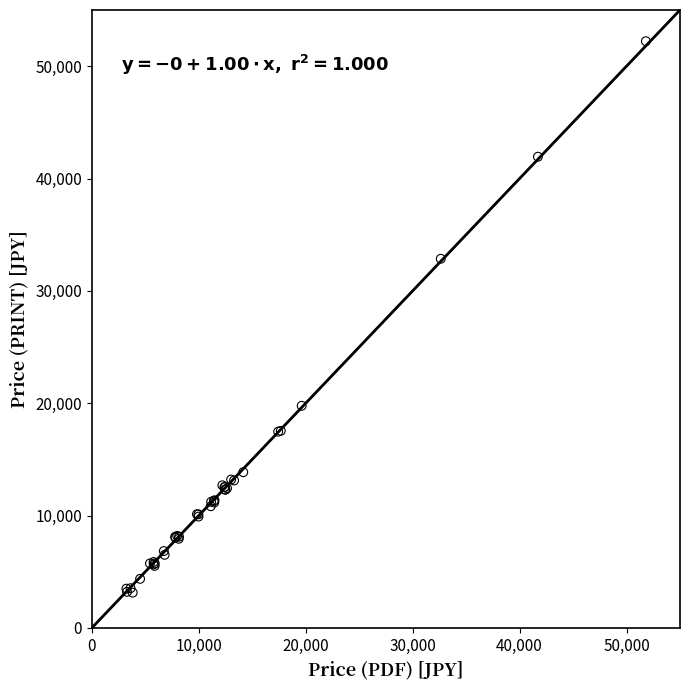

What Y value in the scatter plot is closest to 27684?

32858.7